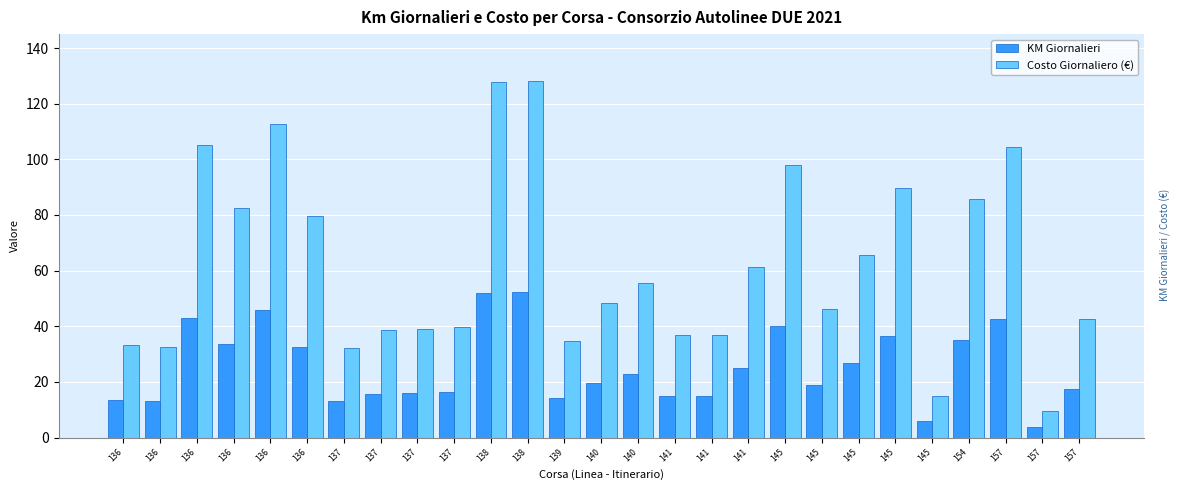

Is the value of Costo Giornaliero (€) at 140 greater than the value of KM Giornalieri at 136?

Yes